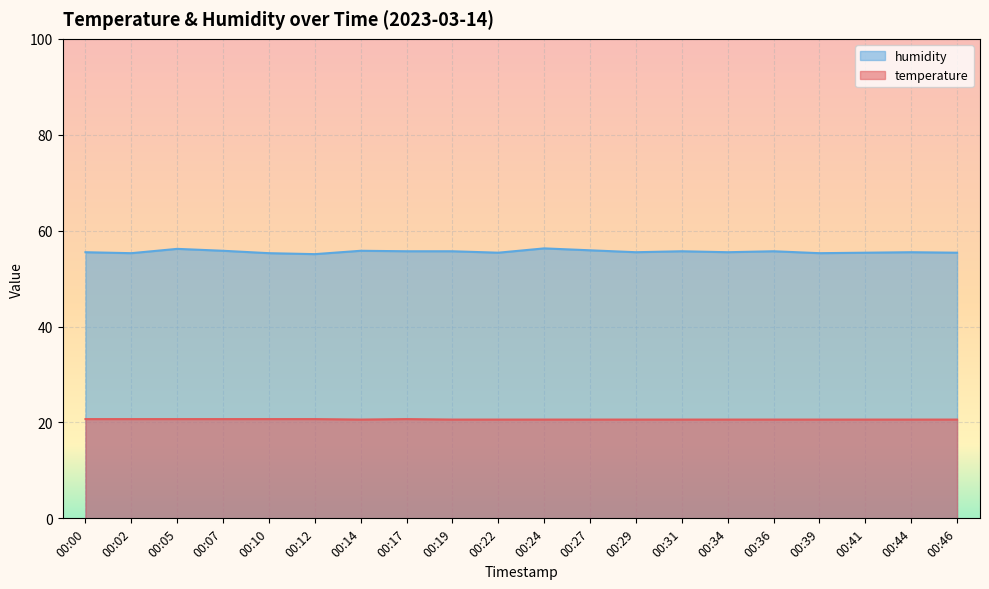

Reading left to right, transcribe all the data shown in this chart.

temperature: 20.7	20.7	20.7	20.7	20.7	20.7	20.6	20.7	20.6	20.6	20.6	20.6	20.6	20.6	20.6	20.6	20.6	20.6	20.6	20.6
humidity: 55.5	55.3	56.2	55.8	55.3	55.1	55.8	55.7	55.7	55.4	56.3	55.9	55.5	55.7	55.5	55.7	55.3	55.4	55.5	55.4